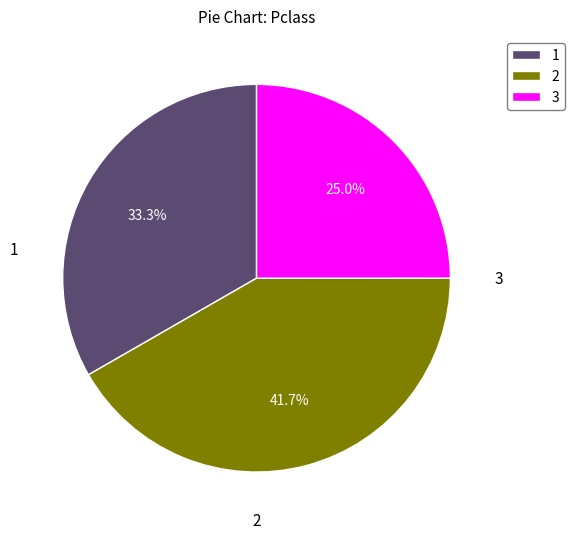

How many slices are in this pie chart?

3